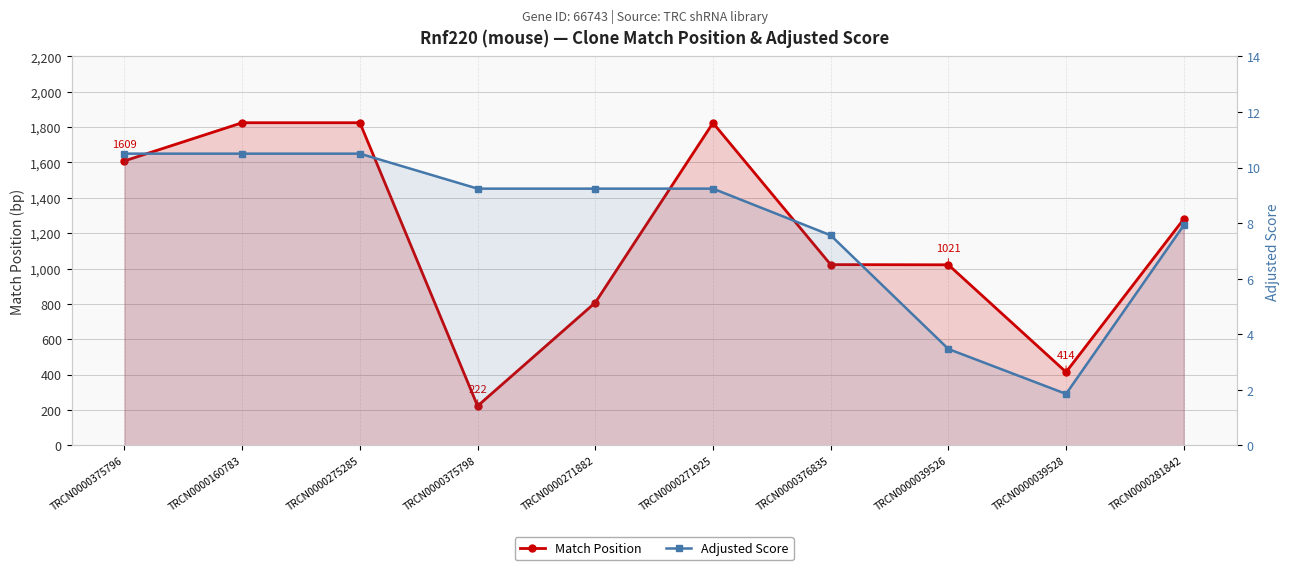

At which category does the chart reach its minimum across all series?

TRCN0000039528